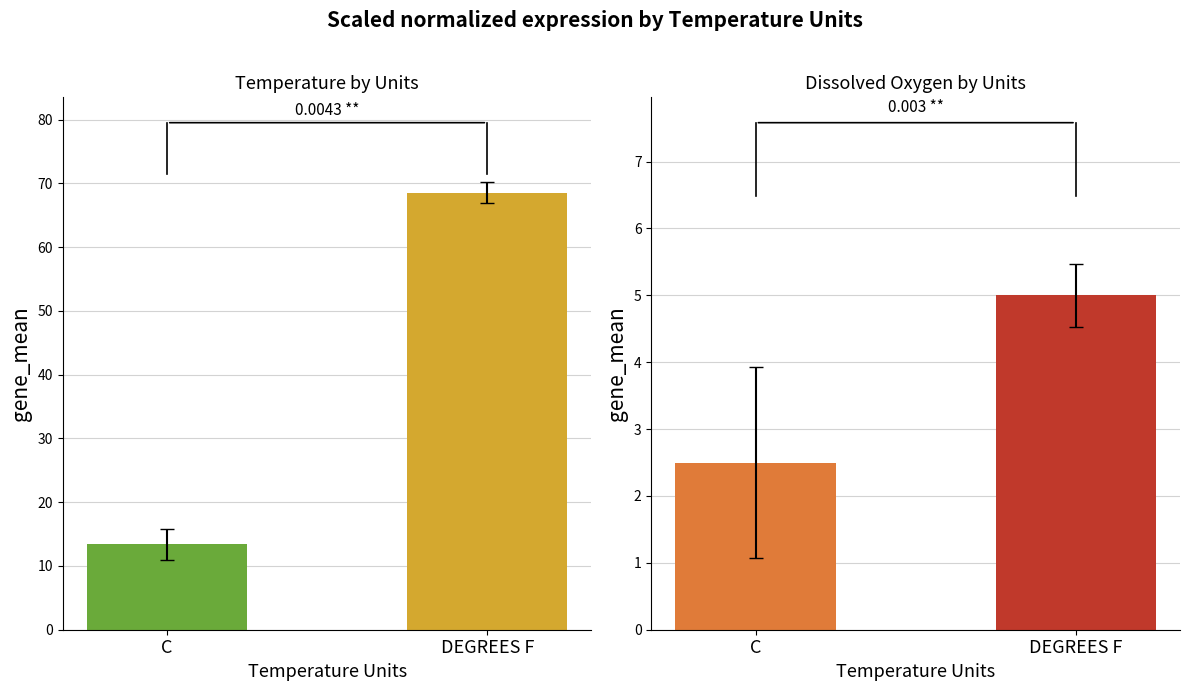

What is the spread (max minus min) of values at C?

10.9